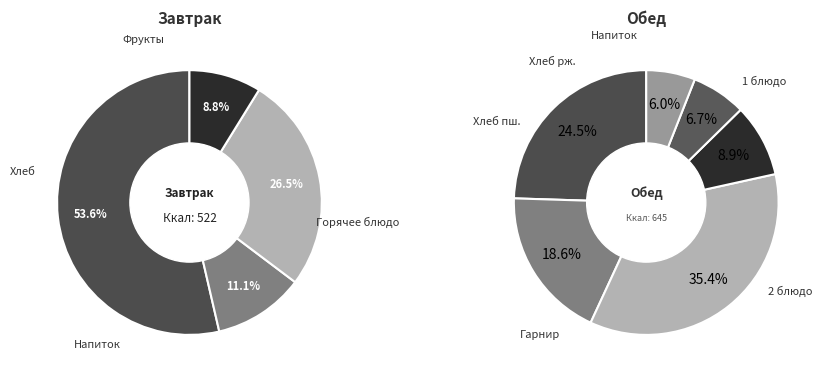

What percentage is the Обед slice, to the nearest percent?

55%